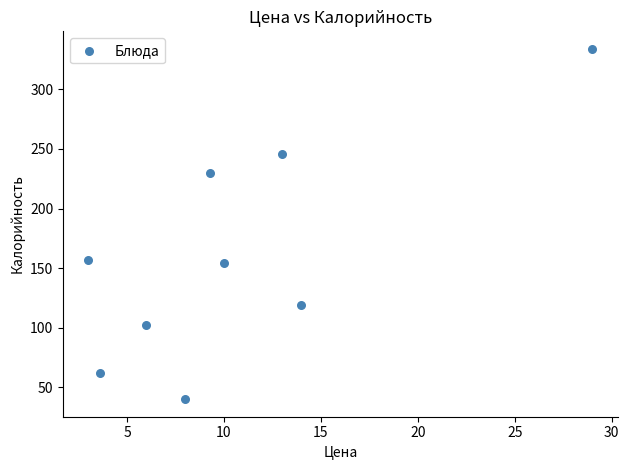

What is the average Y value?

160